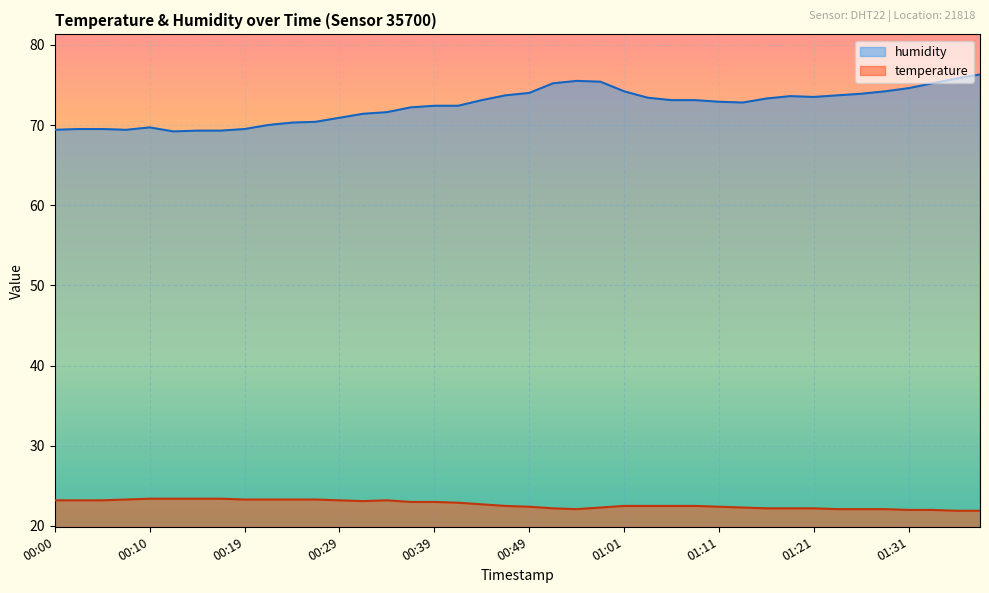

True or false: humidity and temperature intersect in this chart.

False